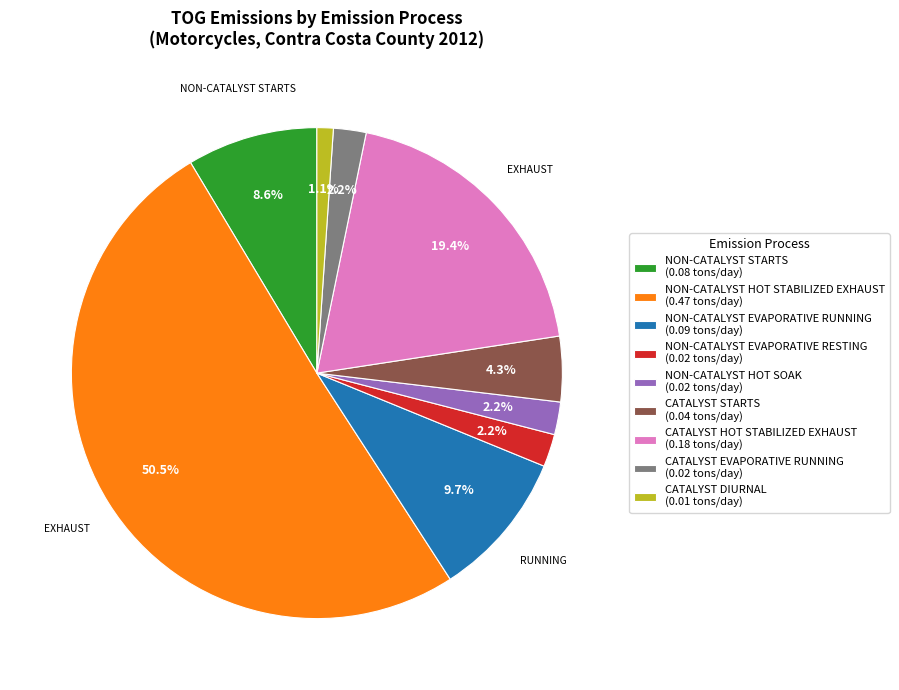

The CATALYST STARTS slice represents 4% of the pie. True or false?

True